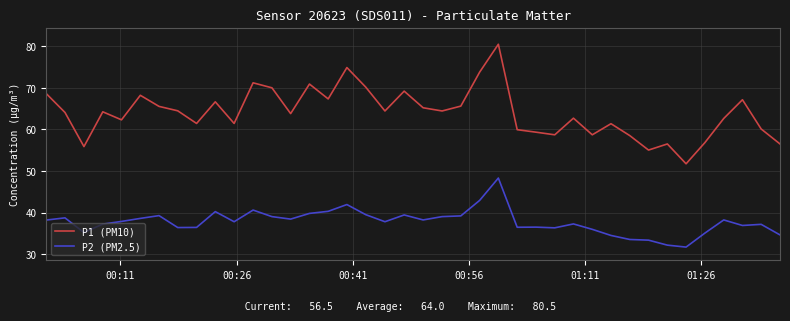

Which series has the largest range (max minus min)?

P1 (PM10)